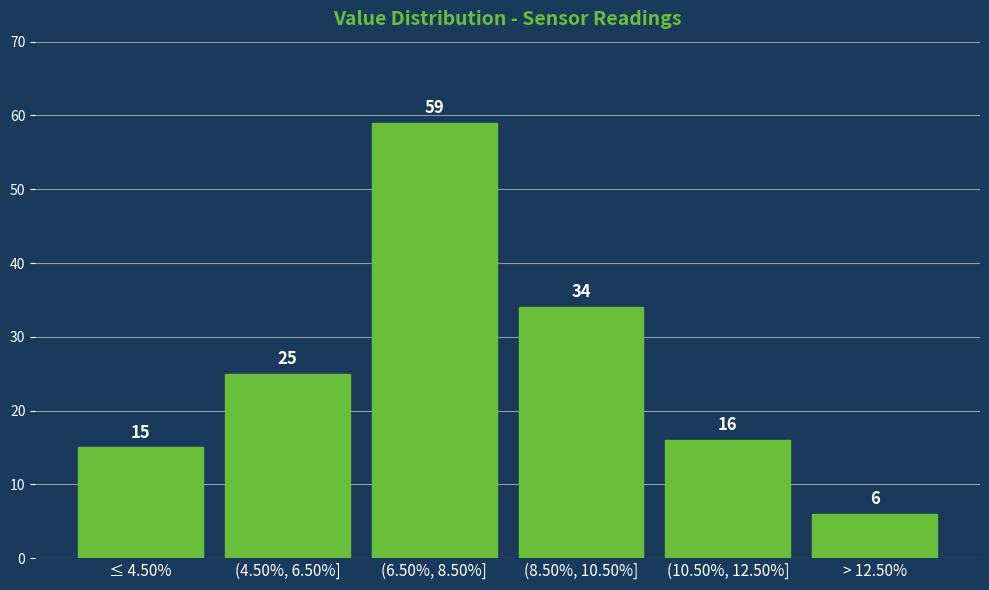

Reading left to right, transcribe all the data shown in this chart.

15	25	59	34	16	6